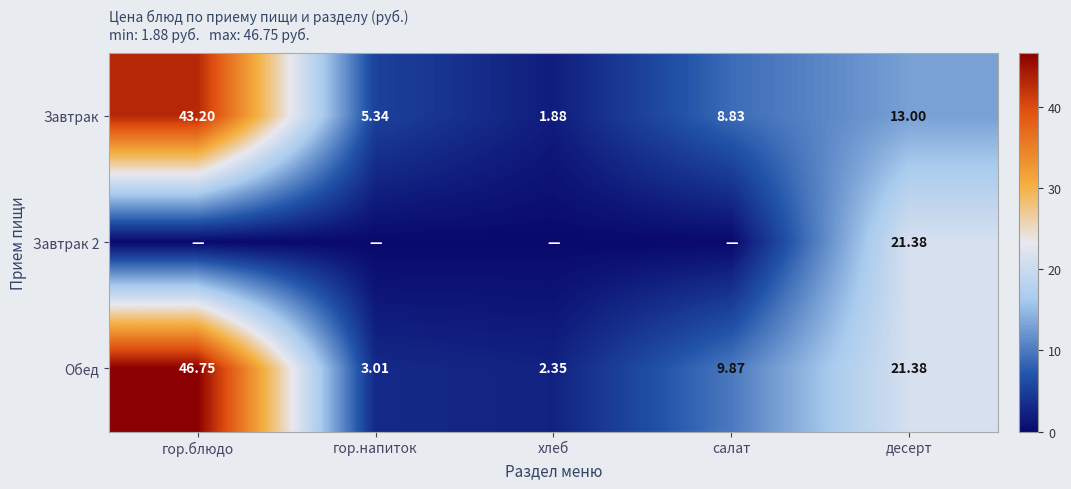

Is the value of Завтрак at десерт greater than the value of Обед at гор.блюдо?

No